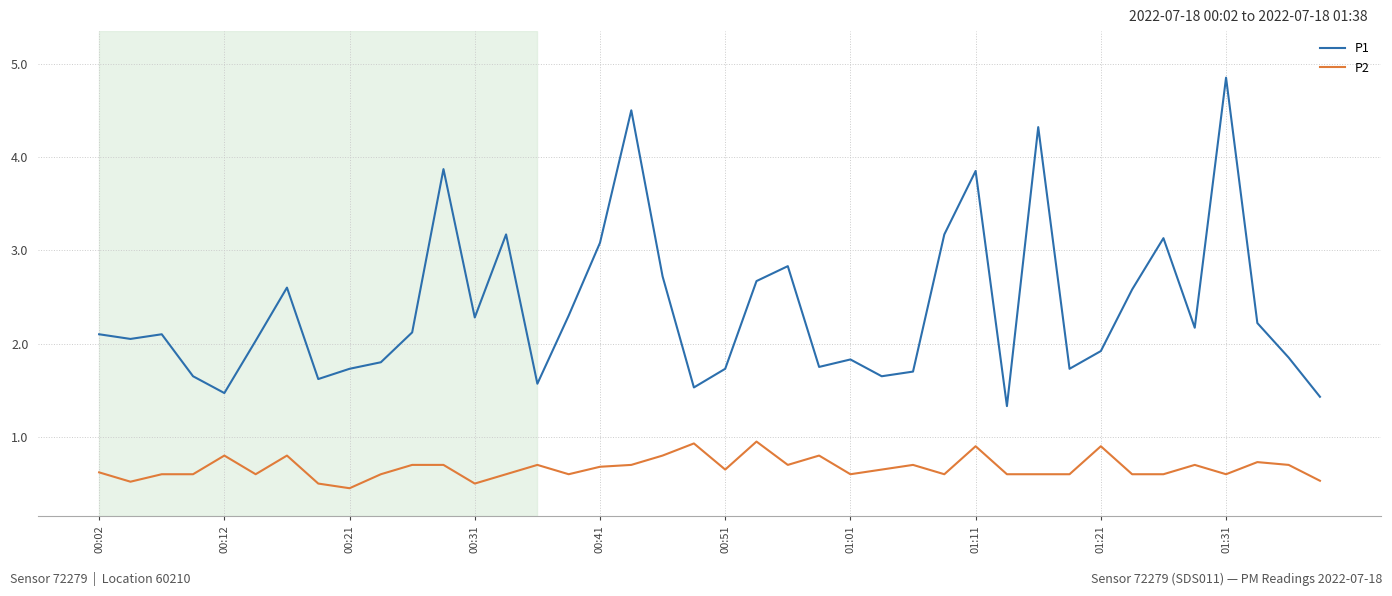

What is the difference between the maximum and minimum values in the P1 series?

3.5